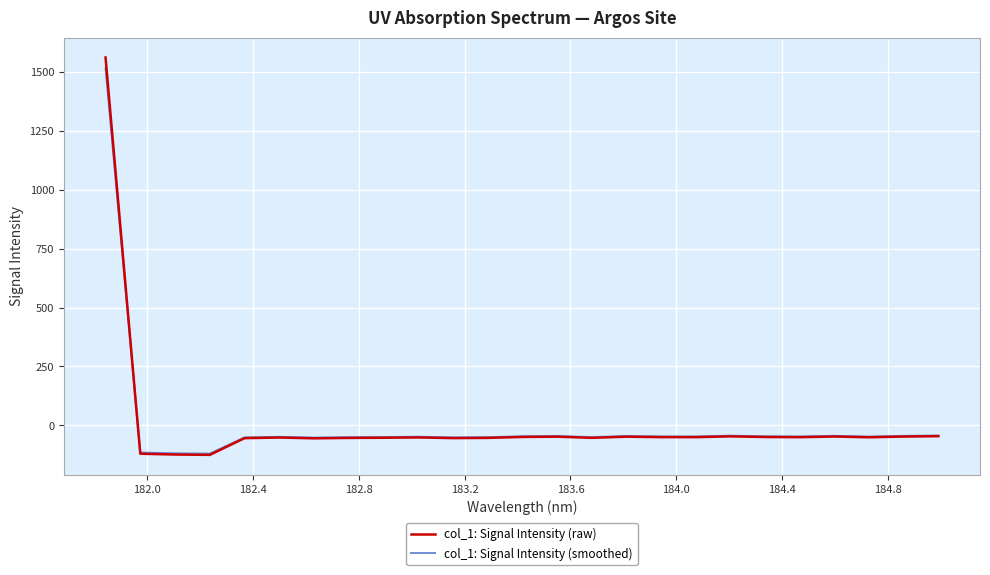

What is the greatest value displayed?

1562.5